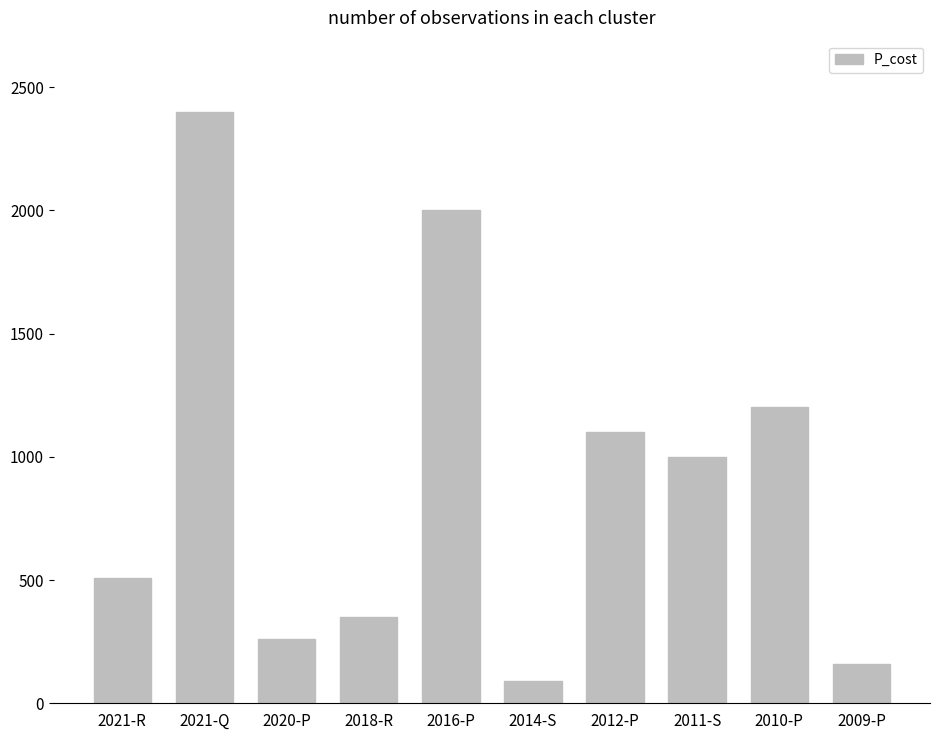

What is the ratio of the value at 2021-Q to the value at 2016-P?

1.2